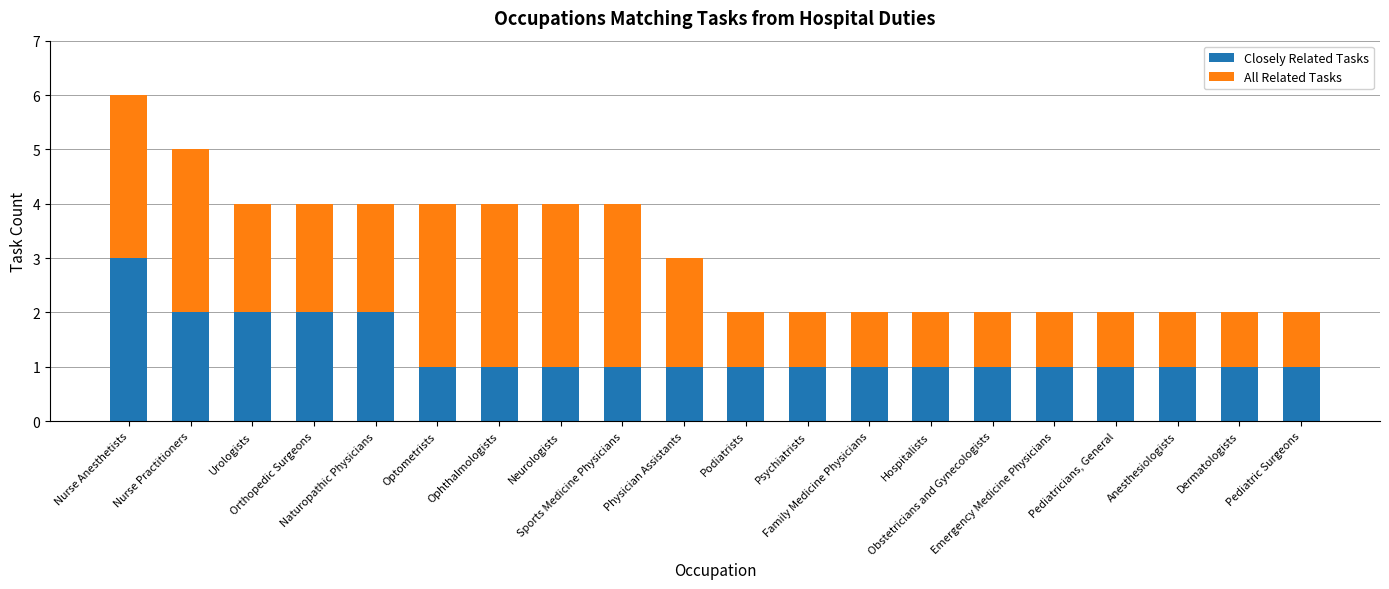

Does the chart contain stacked bars?

Yes